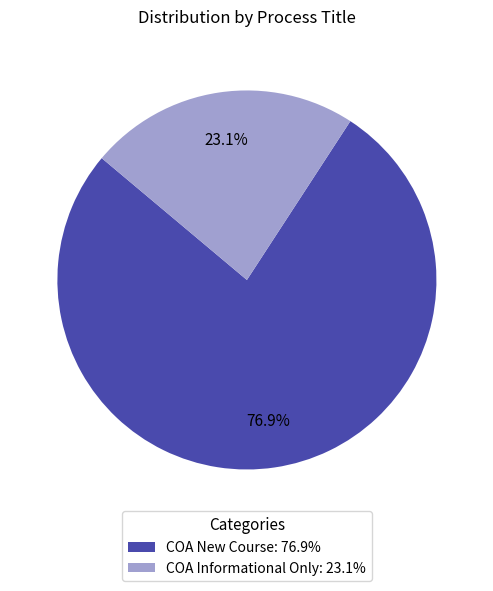

Between COA Informational Only and COA New Course, which is larger?

COA New Course